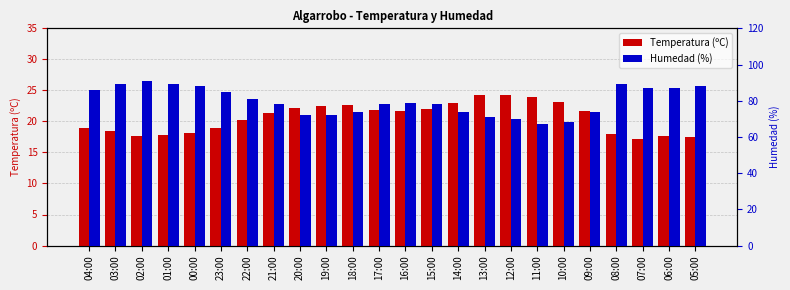

Reading right to left, list all the values displayed in this chart.

Temperatura (ºC): 17.5	17.7	17.1	17.9	21.6	23.1	24.0	24.2	24.2	22.9	22.0	21.7	21.8	22.7	22.5	22.2	21.3	20.2	18.9	18.1	17.8	17.6	18.4	18.9
Humedad (%): 88.0	87.0	87.0	89.0	74.0	68.0	67.0	70.0	71.0	74.0	78.0	79.0	78.0	74.0	72.0	72.0	78.0	81.0	85.0	88.0	89.0	91.0	89.0	86.0